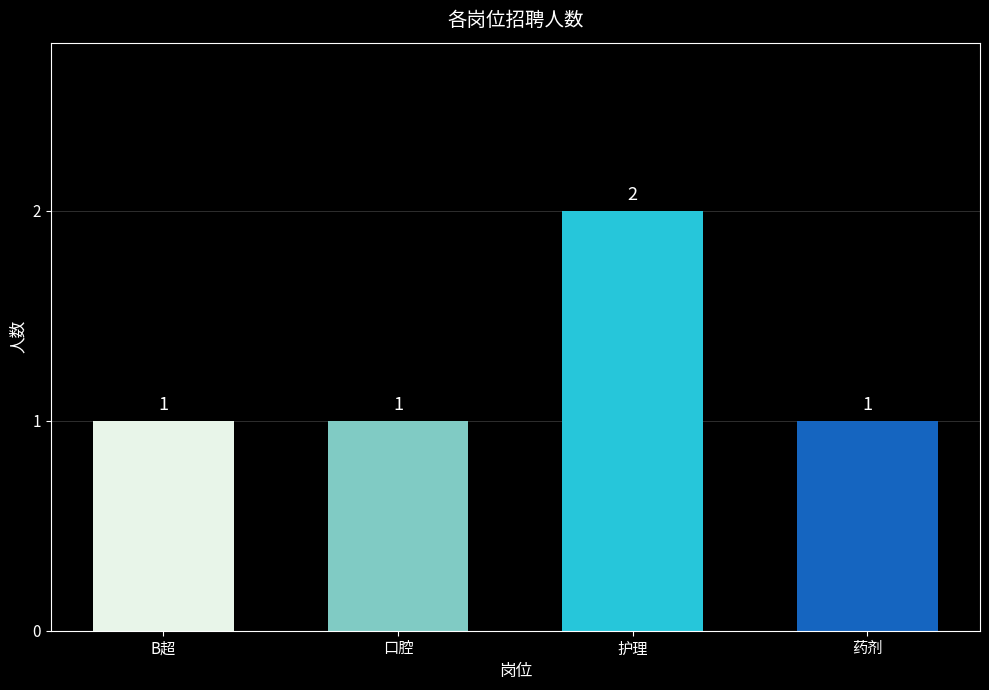

What is the greatest value displayed?

2